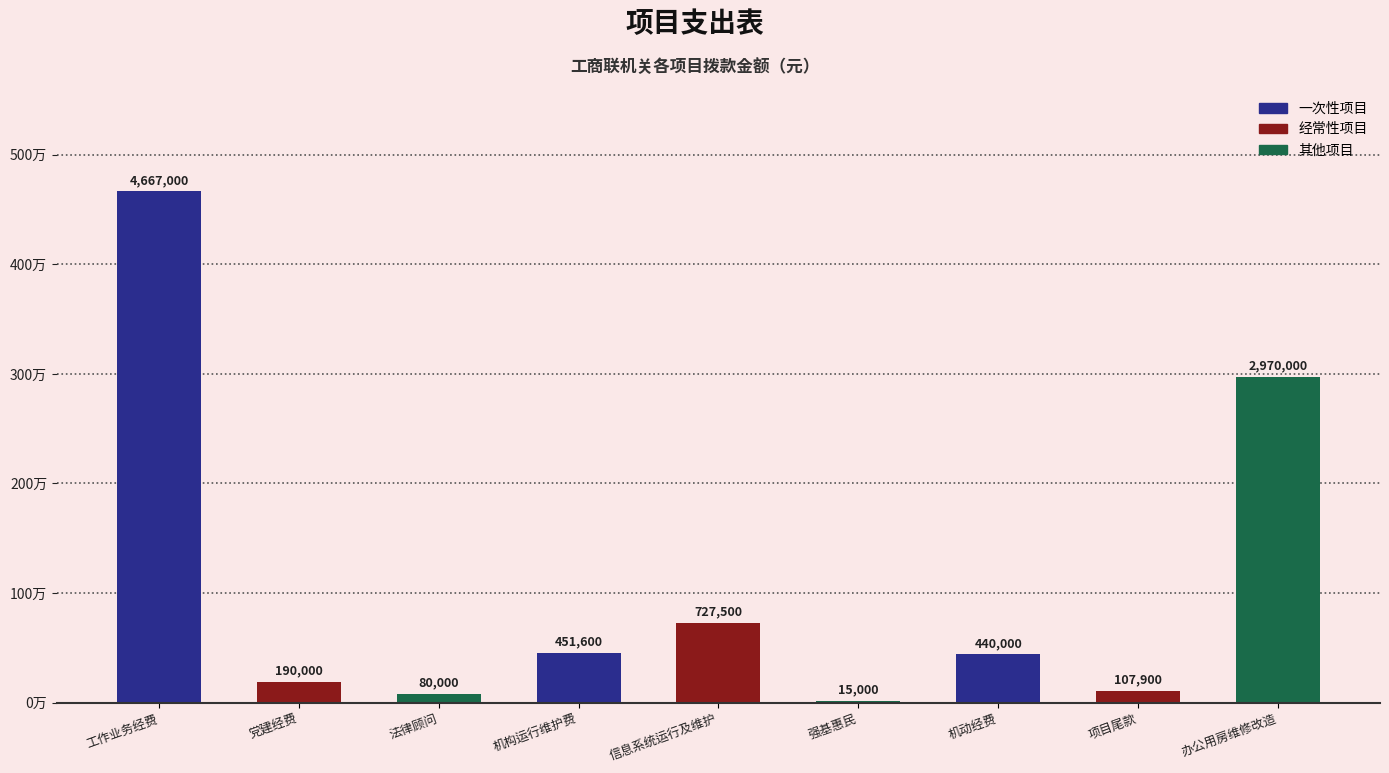

Are the bars horizontal?

No